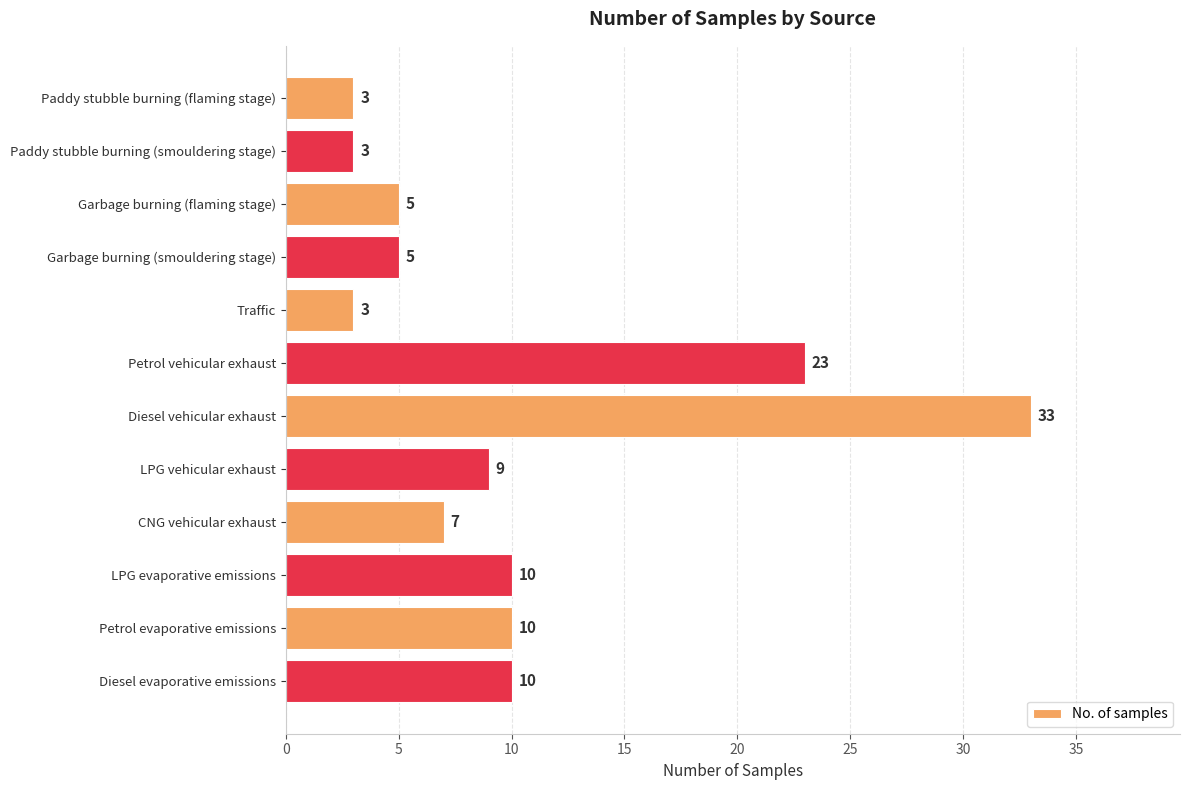

Where is the data nearest to the value 18?

Petrol vehicular exhaust